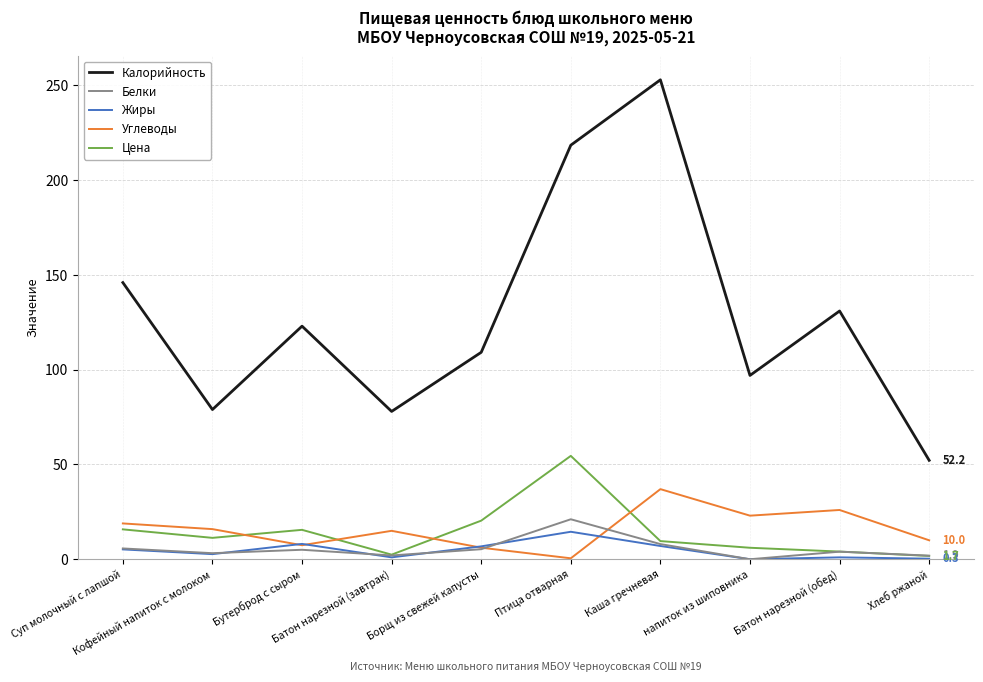

Which series has the widest spread of values?

Калорийность